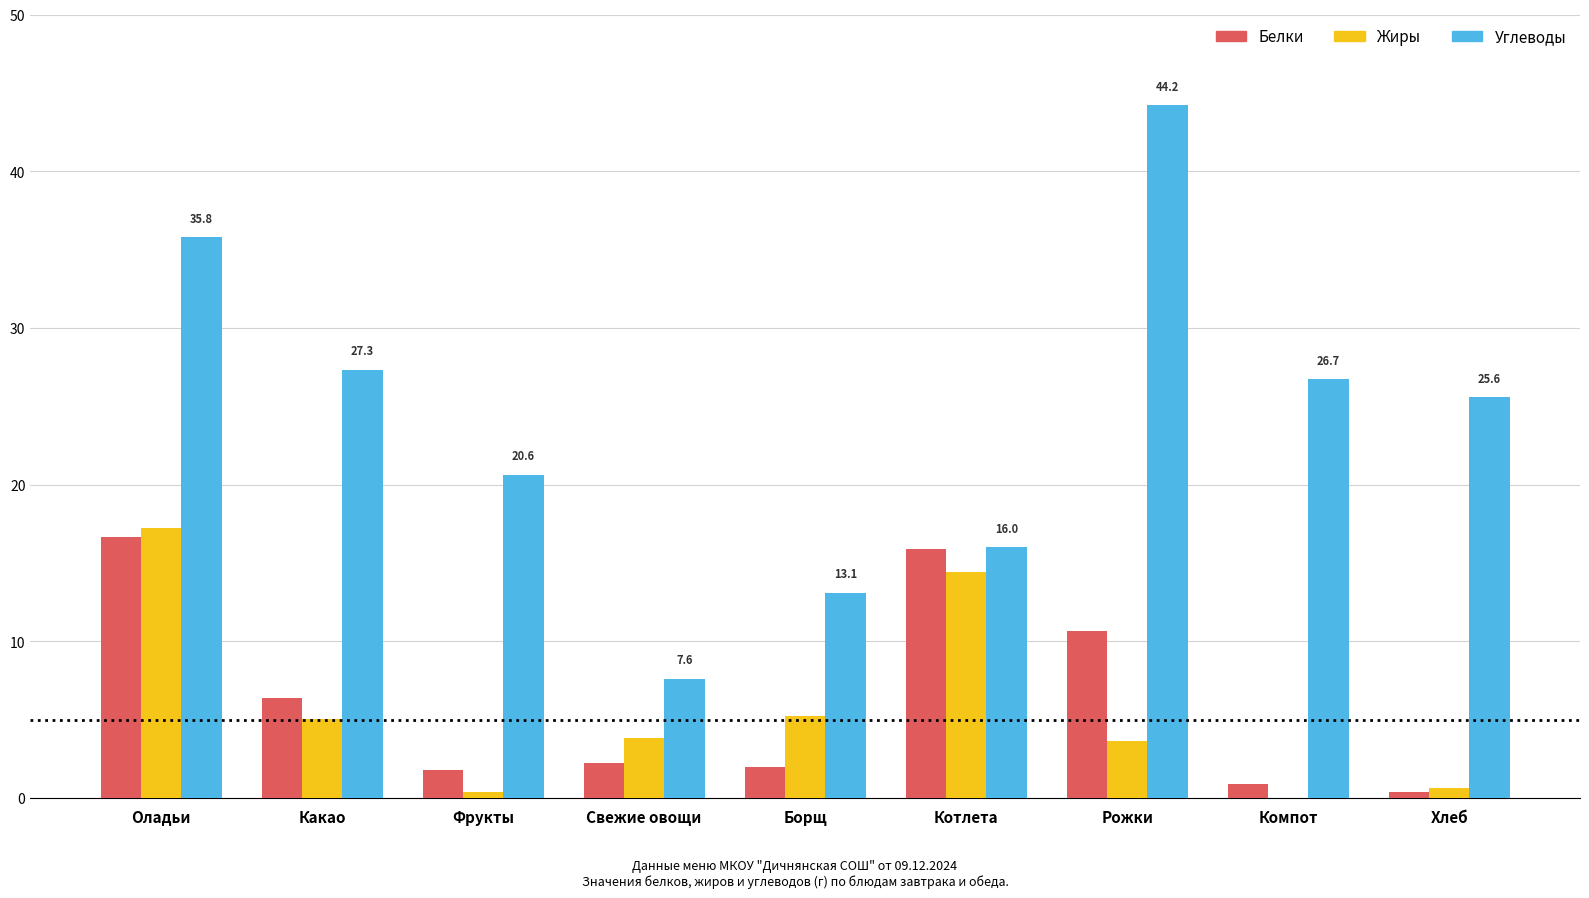

What is the sum of all Белки values?

56.9